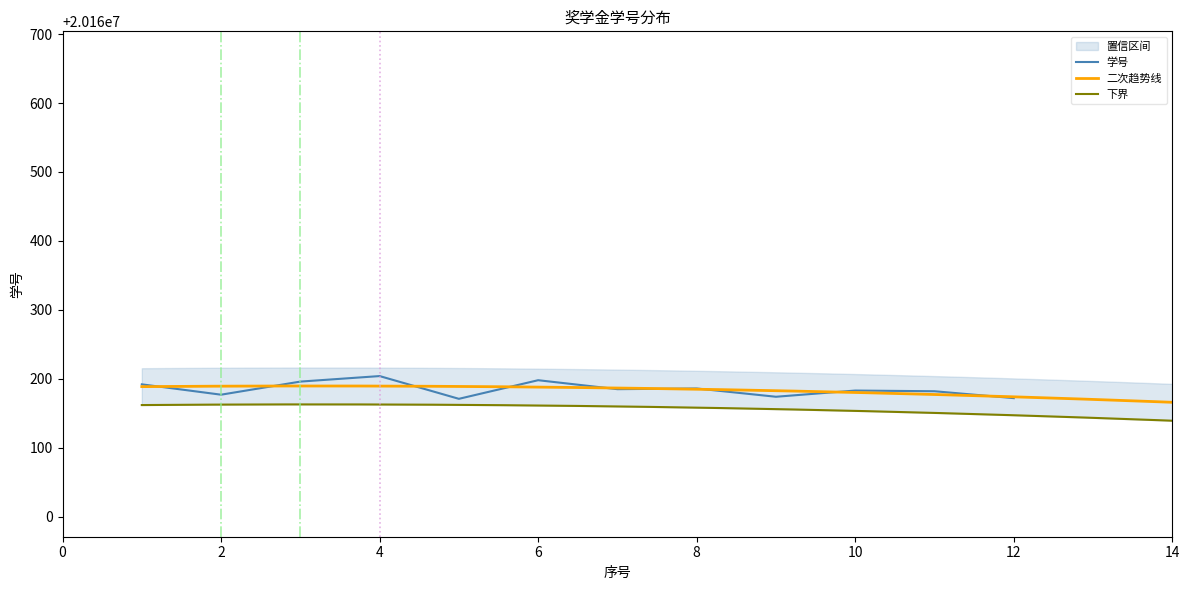

True or false: the data shows 20160182 at 11.

True